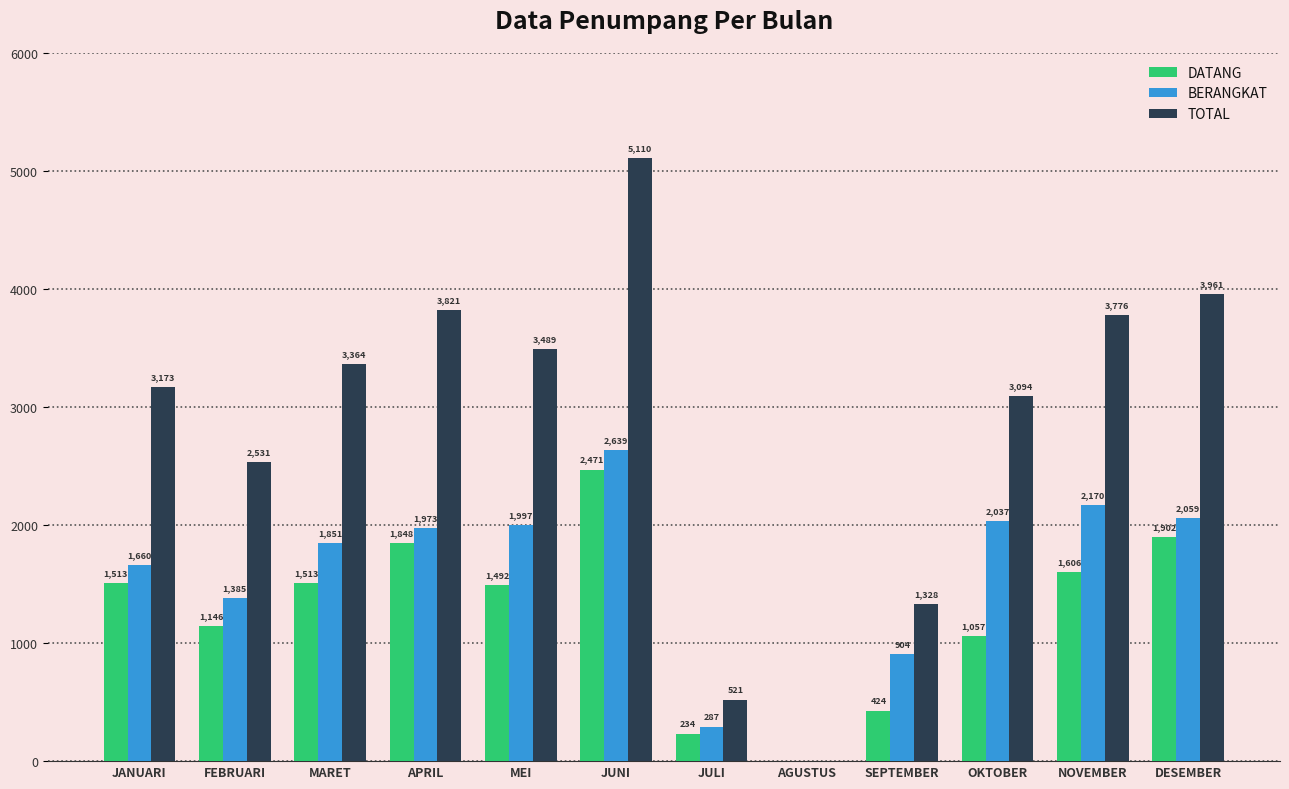

True or false: BERANGKAT has a value of 2170 at NOVEMBER.

True